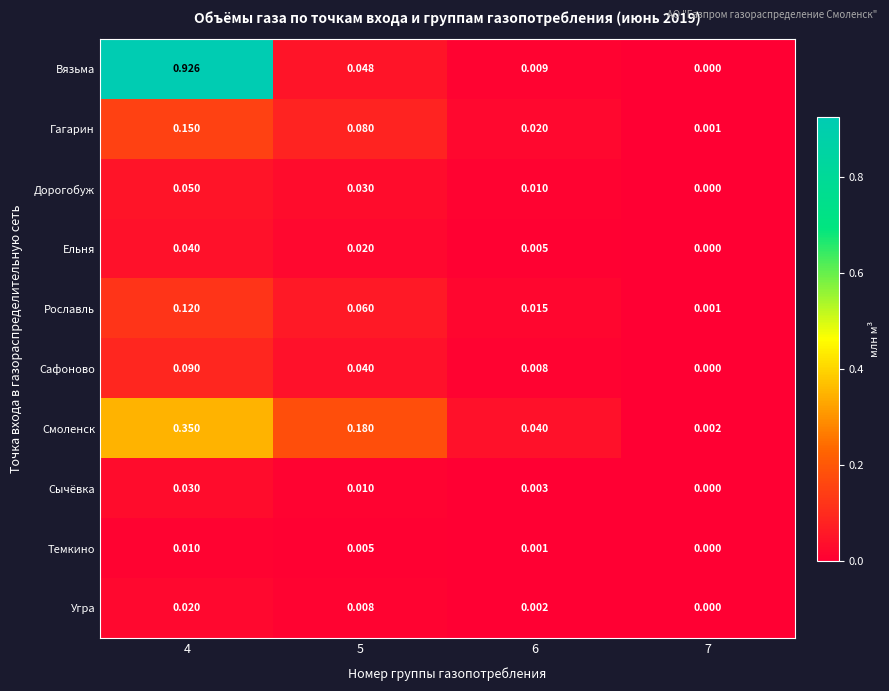

Between 5 and 6, which series saw the biggest shift?

Смоленск